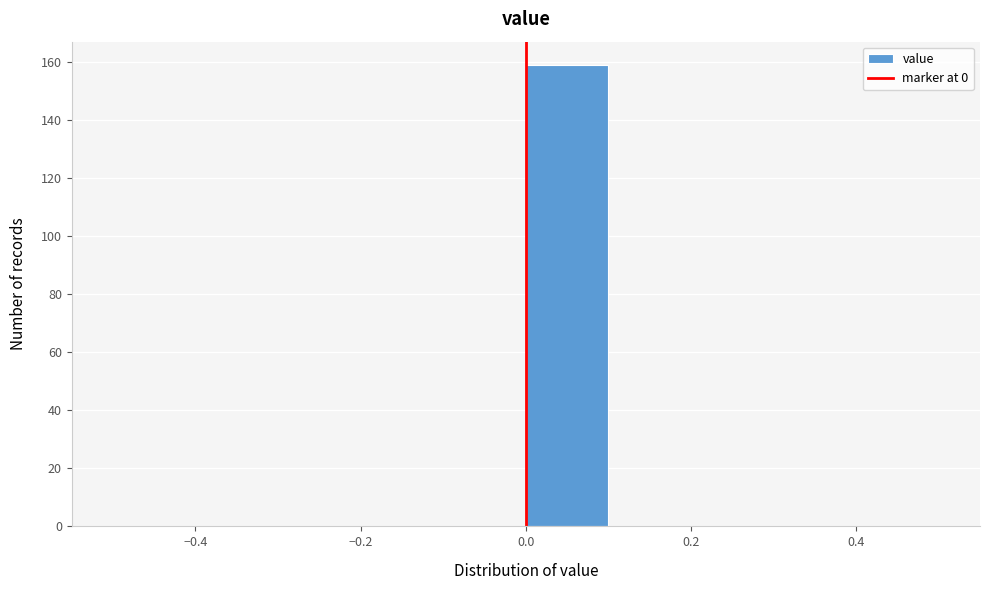

How tall is the bar that spans 0.0 to 0.1 on the x-axis? The values are not printed on the chart, so give them approximately, as read against the axis.

160